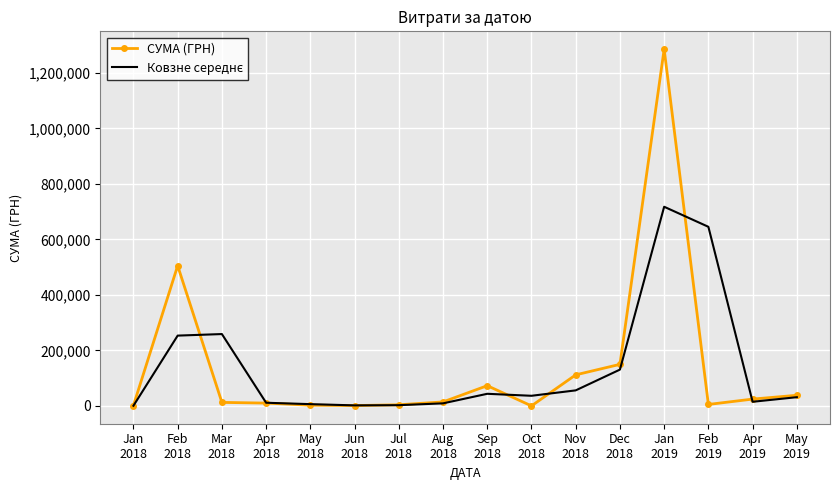

What is the greatest value displayed?

1285754.9